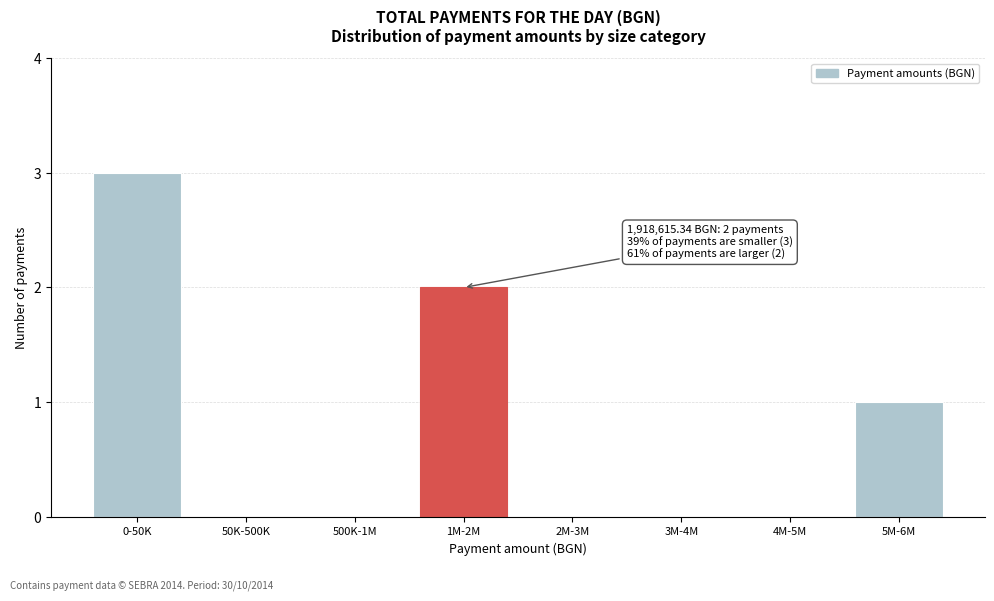

Reading left to right, transcribe all the data shown in this chart.

0-50K=3	50K-500K=0	500K-1M=0	1M-2M=2	2M-3M=0	3M-4M=0	4M-5M=0	5M-6M=1